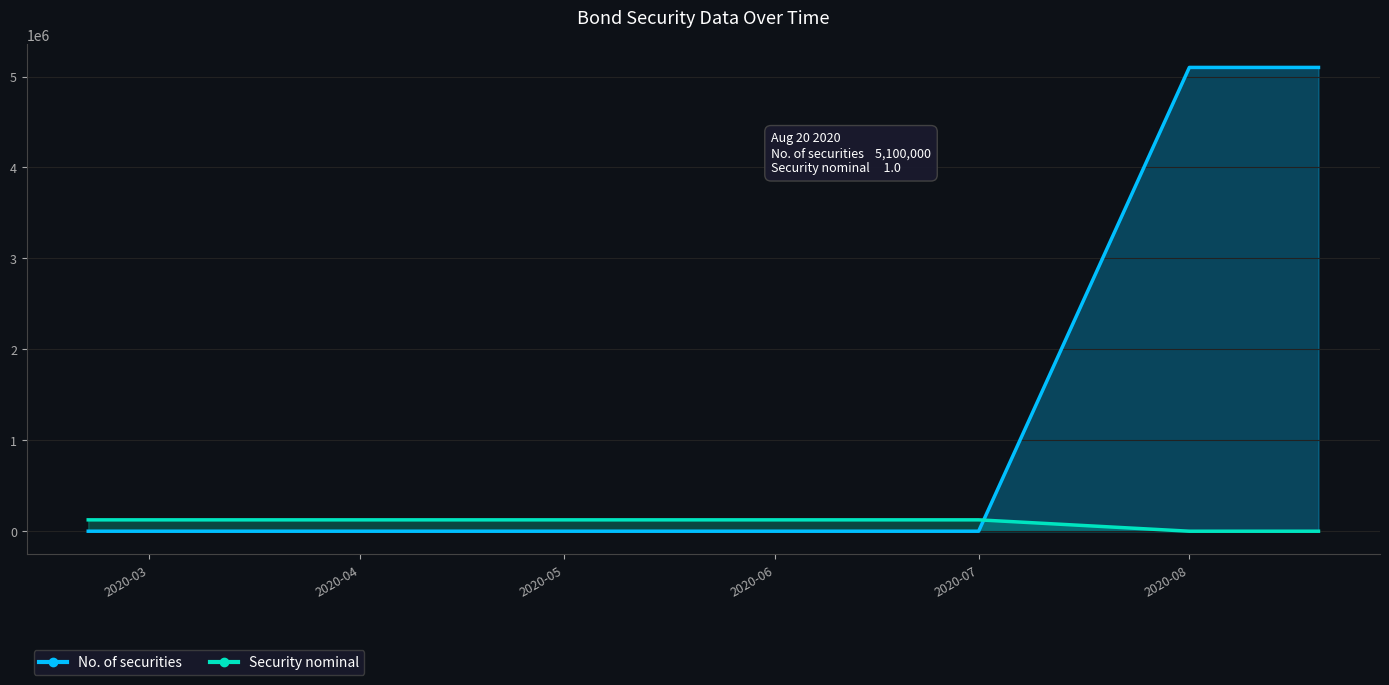

How many intersections are there between Security nominal and No. of securities?

1